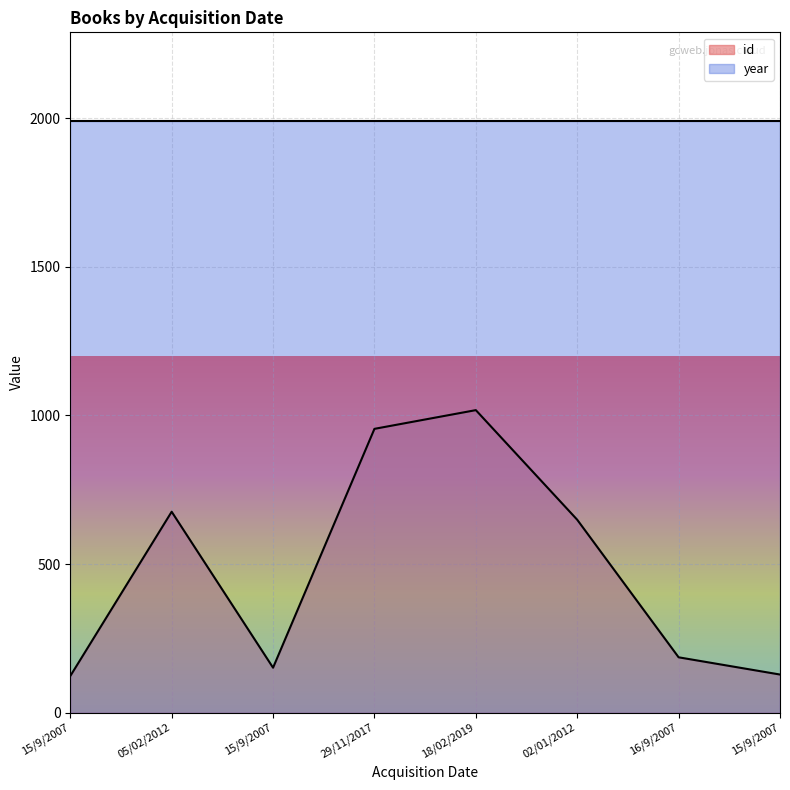

Which category has the highest value across all series?

18/02/2019